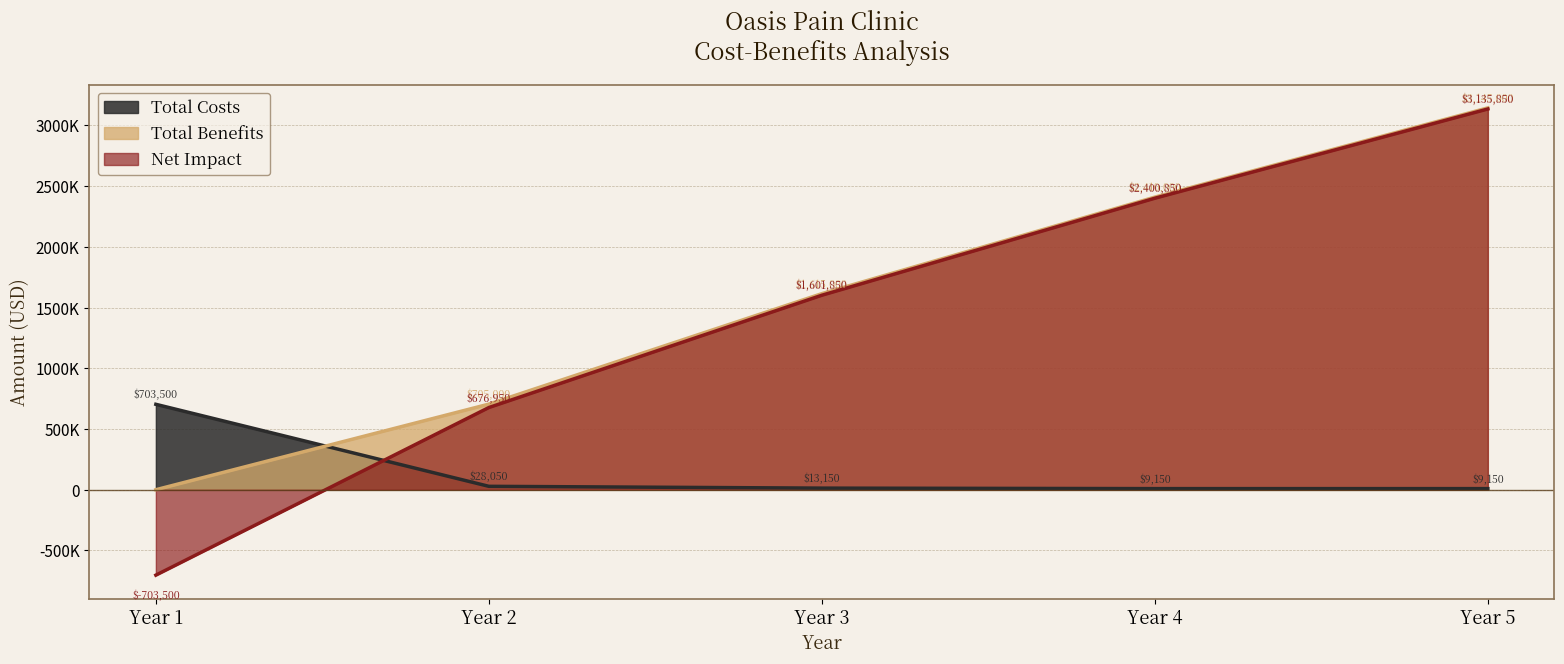

The value of Total Costs at Year 4 is 9150. True or false?

True